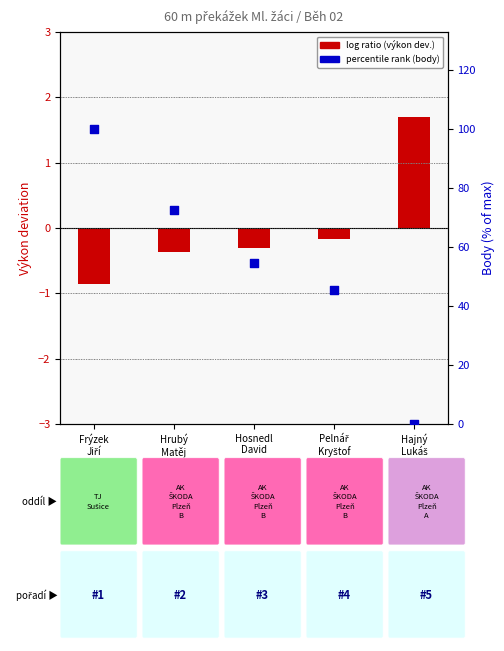

At how many categories does at least one series exceed 32?

4